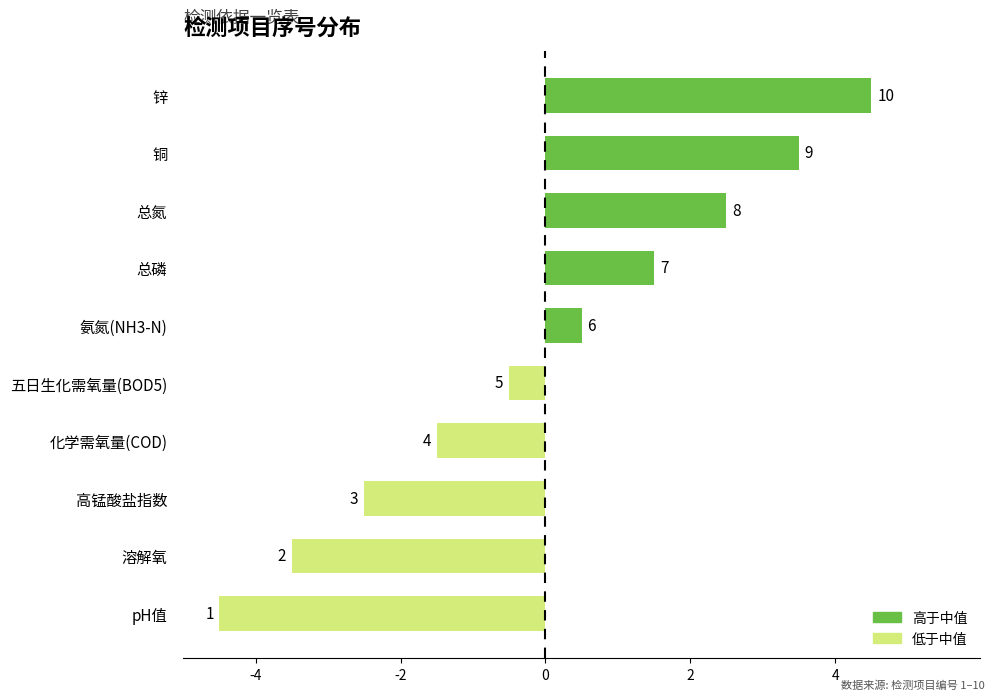

What is the difference between the second highest and second lowest values?

7.0